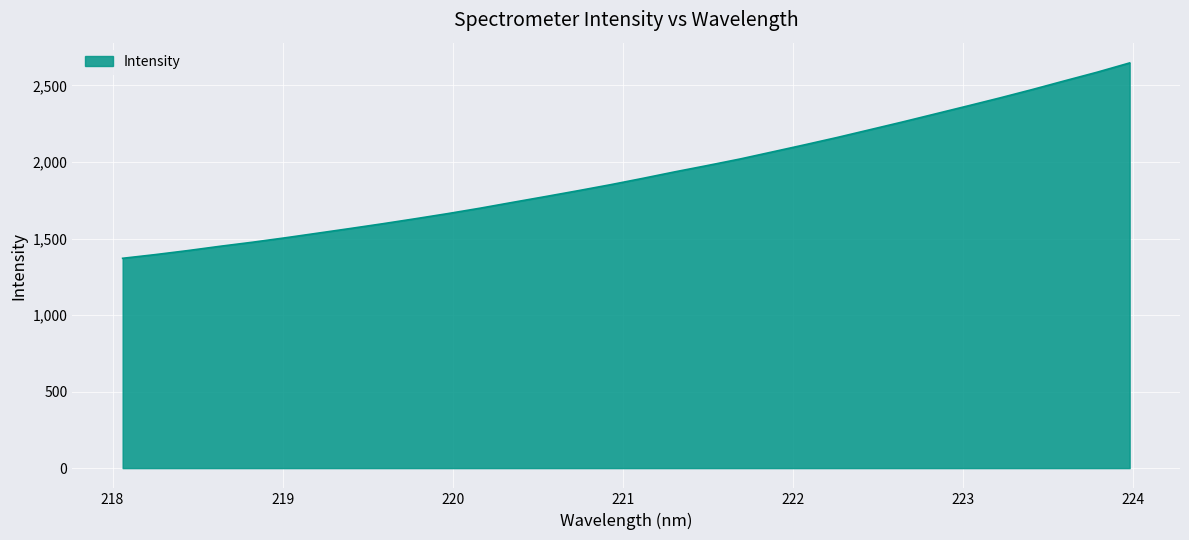

What is the smallest value displayed?

1370.8